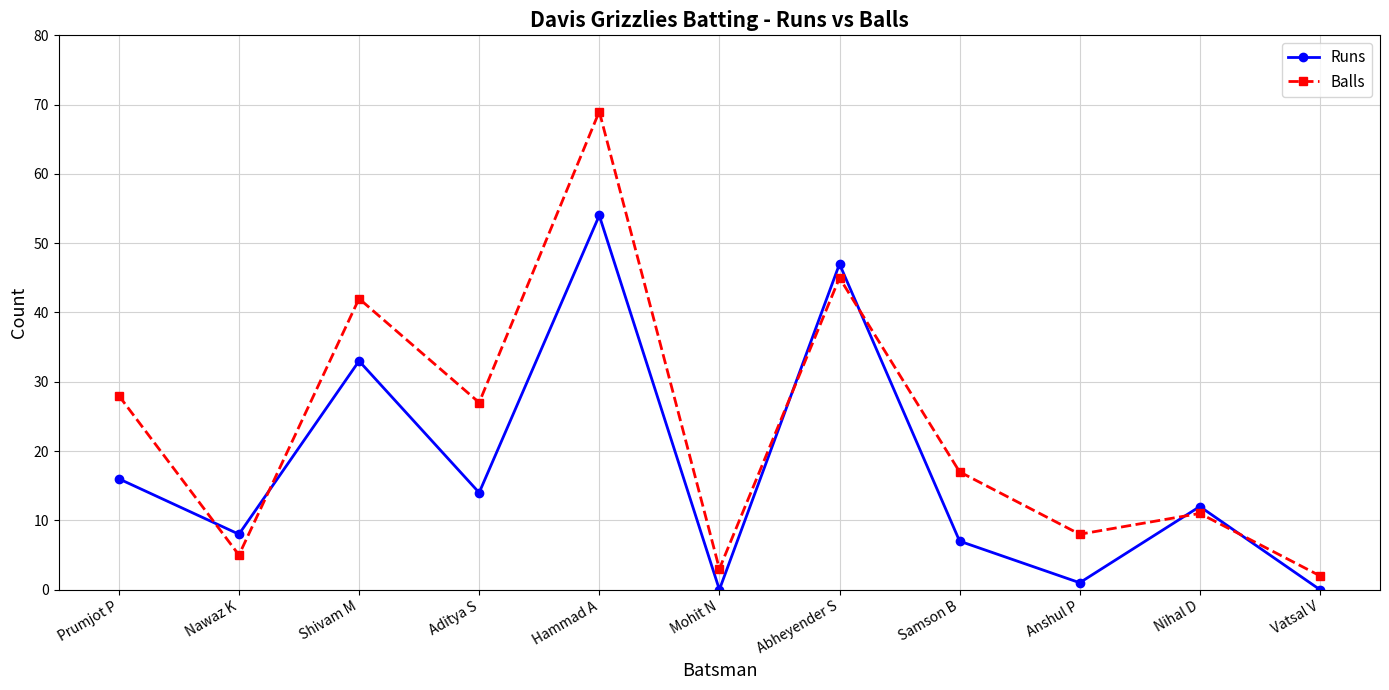

True or false: Runs and Balls cross at least once.

True